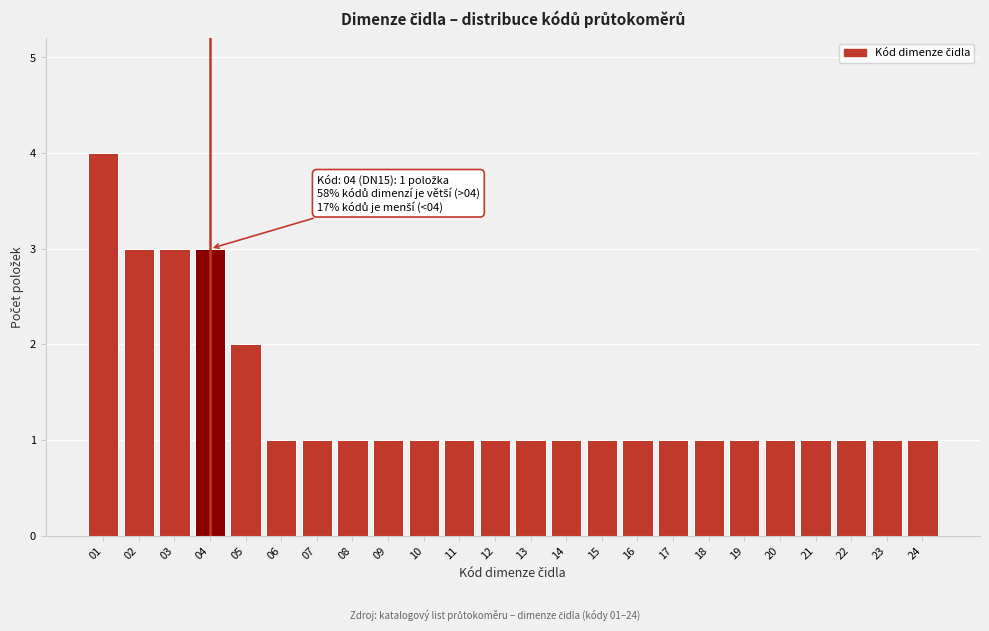

Reading left to right, what are all the values shown in this chart?

4	3	3	3	2	1	1	1	1	1	1	1	1	1	1	1	1	1	1	1	1	1	1	1